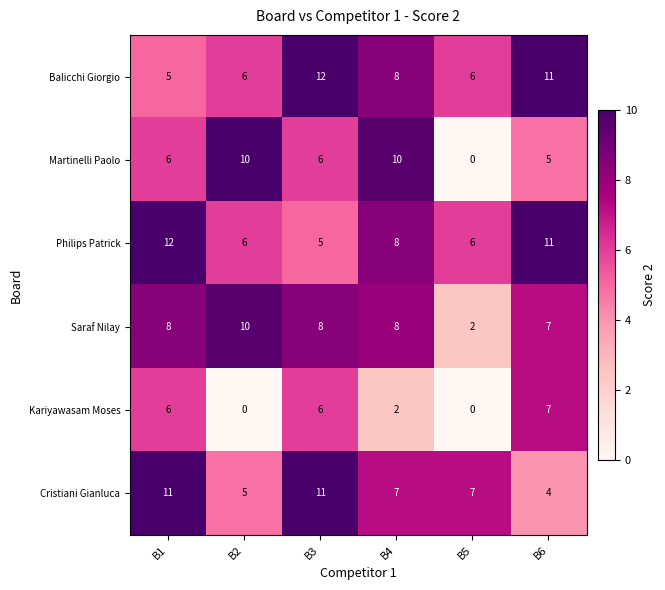

Is the value of Balicchi Giorgio at B6 greater than the value of Saraf Nilay at B2?

Yes